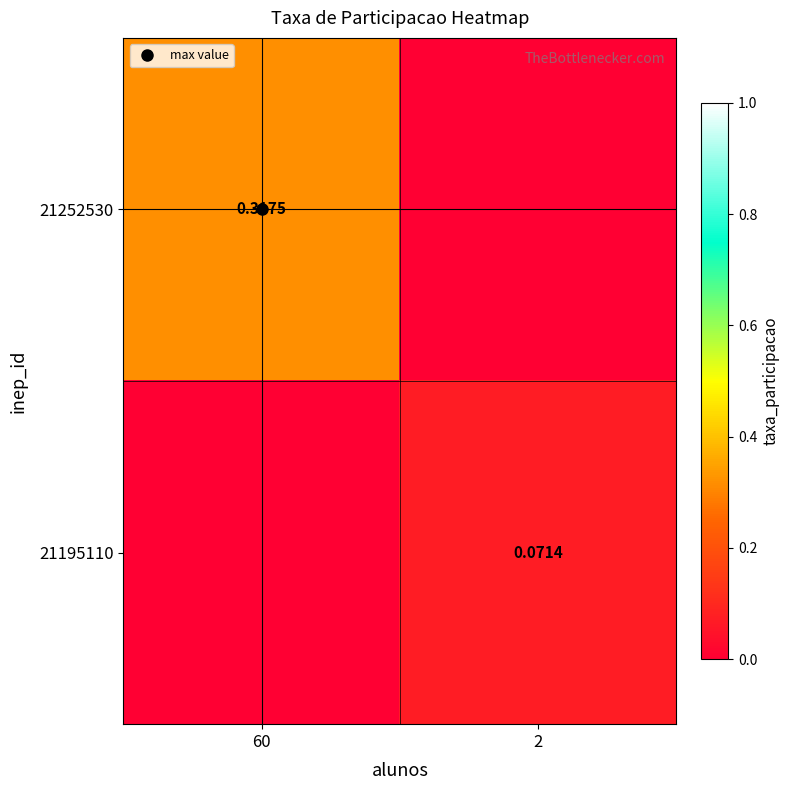

Where is 21252530 nearest to the value 0?

2